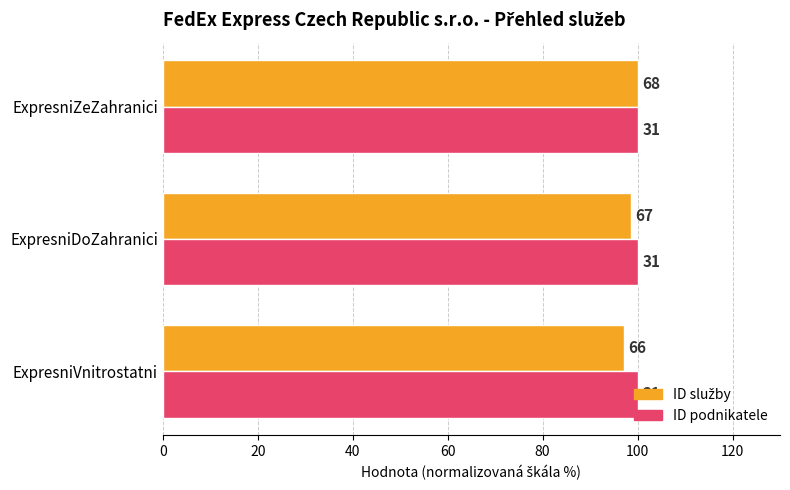

What is the highest value of the ID služby series?

100.0